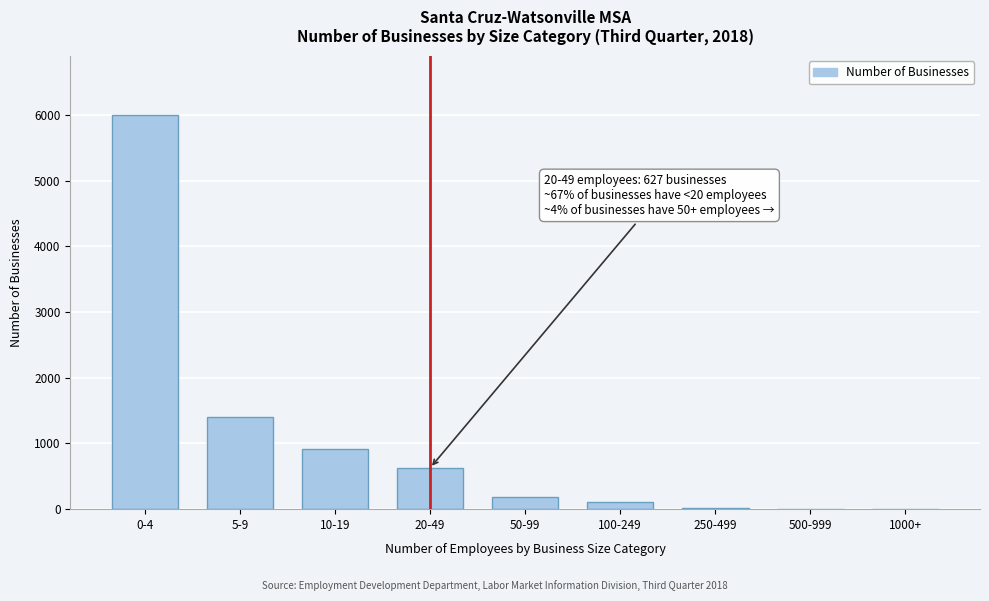

What is the greatest value displayed?

6003